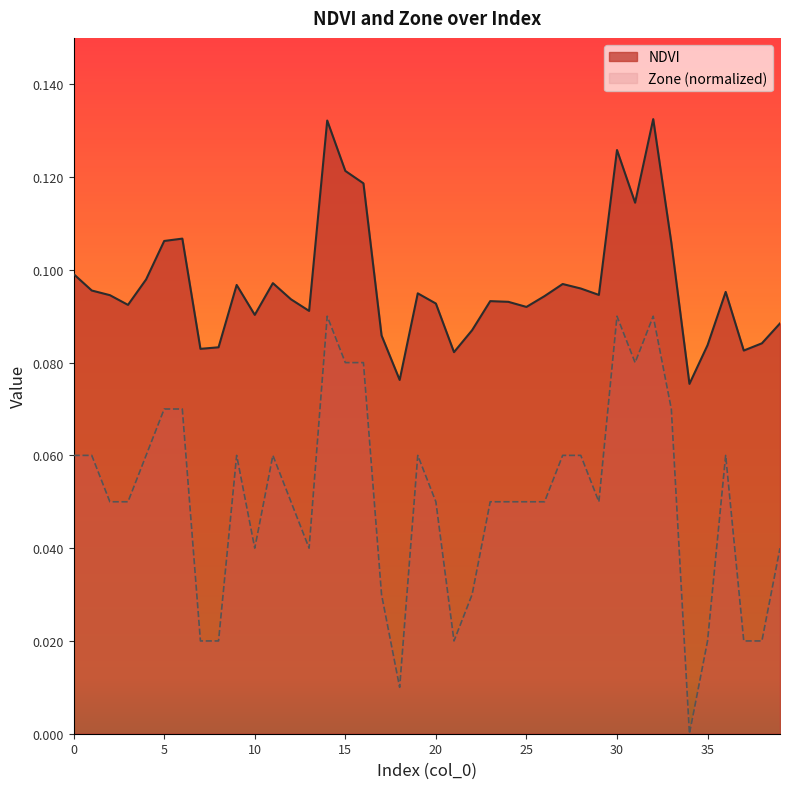

What is the maximum value shown in the chart?

0.1